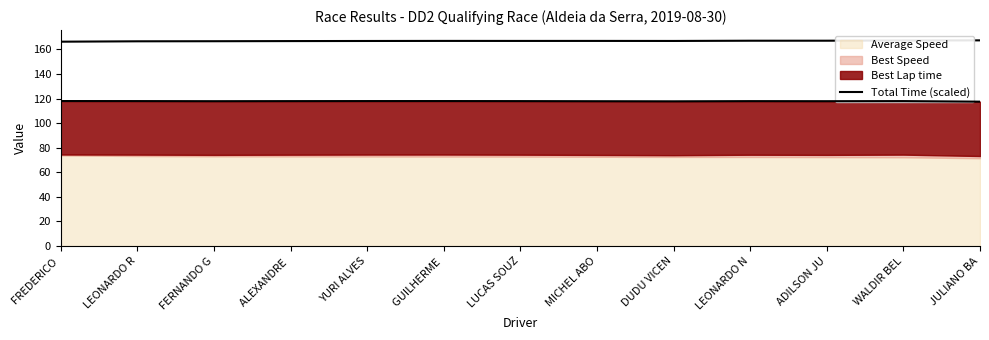

True or false: there are more than 0 points higher than both neighbors.

True